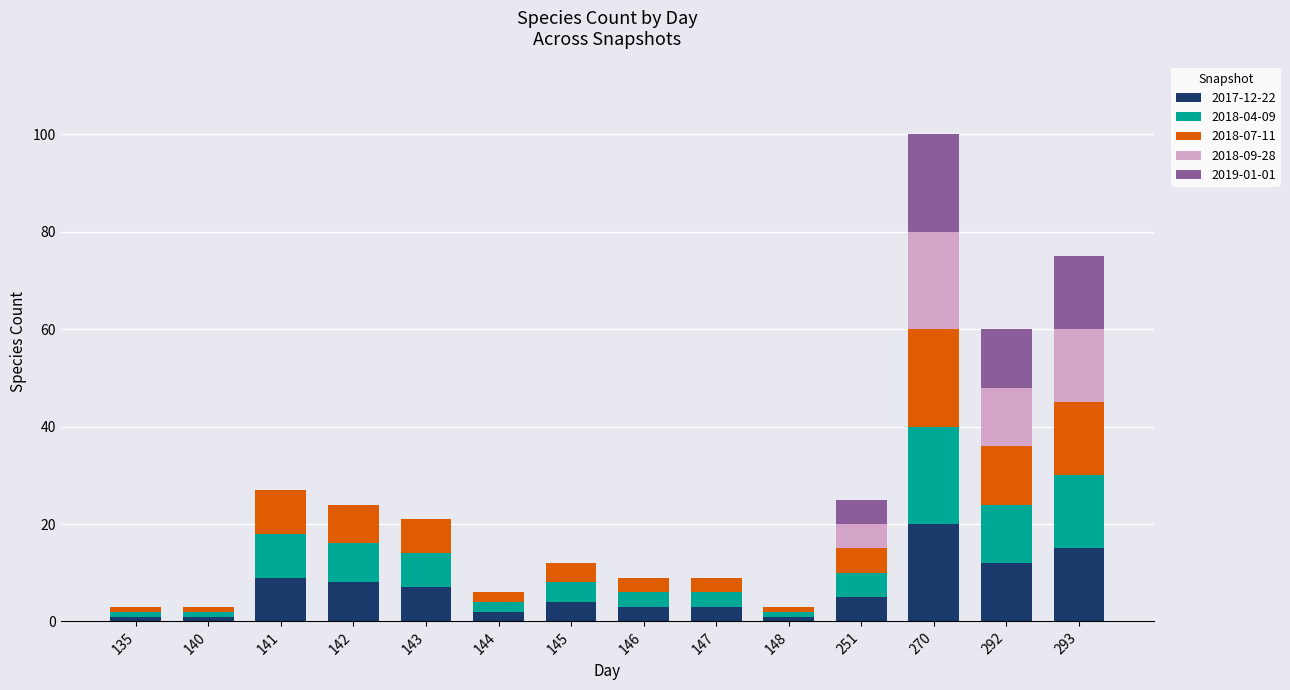

The value of 2017-12-22 at 147 is 3. True or false?

True